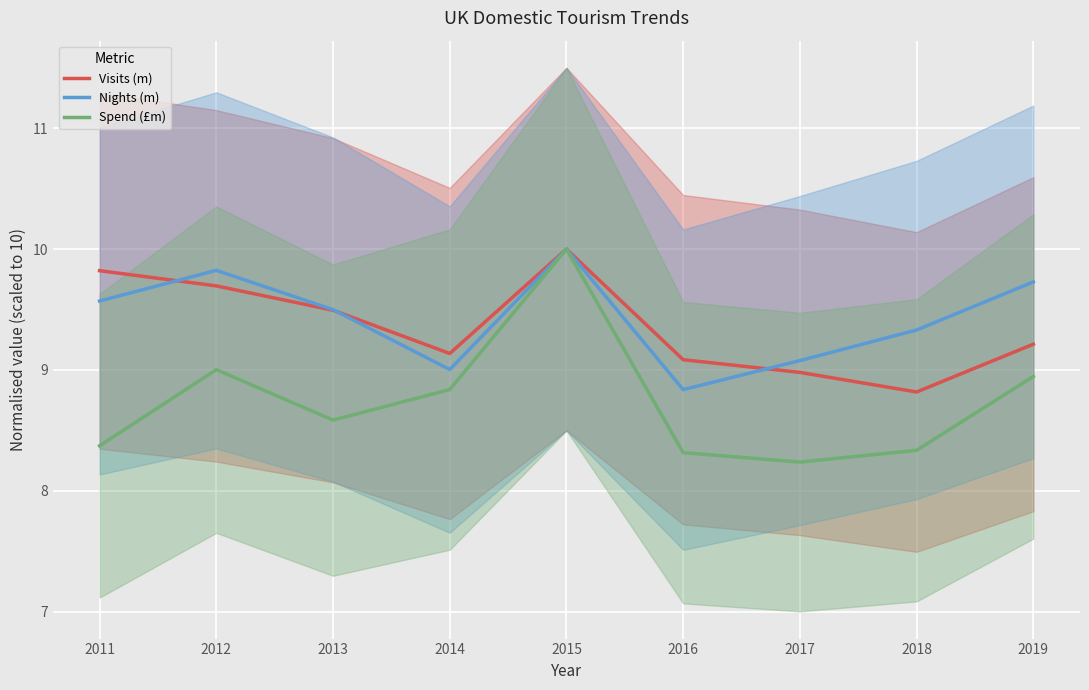

The Nights (m) series shows 4.6 at 2014. True or false?

False